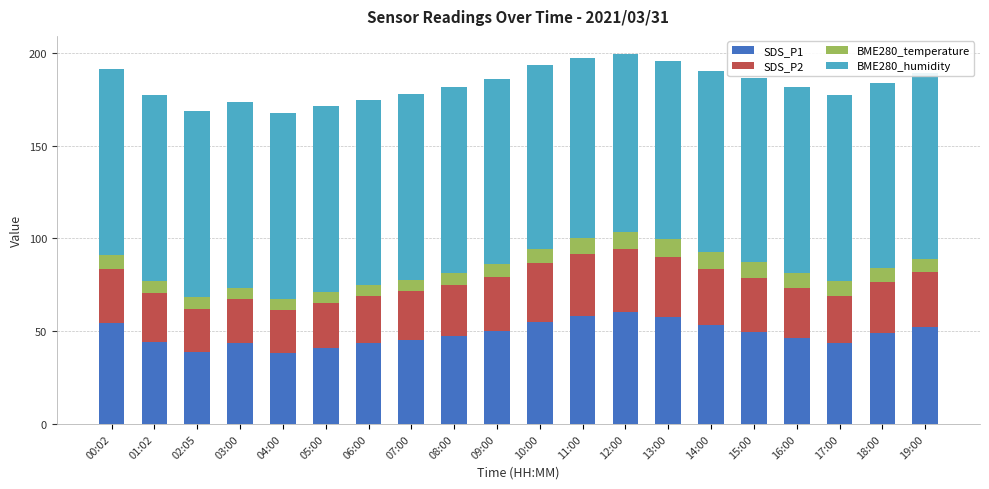

List the labels in order of BME280_humidity value, largest first.

00:02, 01:02, 02:05, 03:00, 04:00, 05:00, 06:00, 07:00, 08:00, 16:00, 17:00, 18:00, 19:00, 09:00, 15:00, 10:00, 14:00, 11:00, 13:00, 12:00